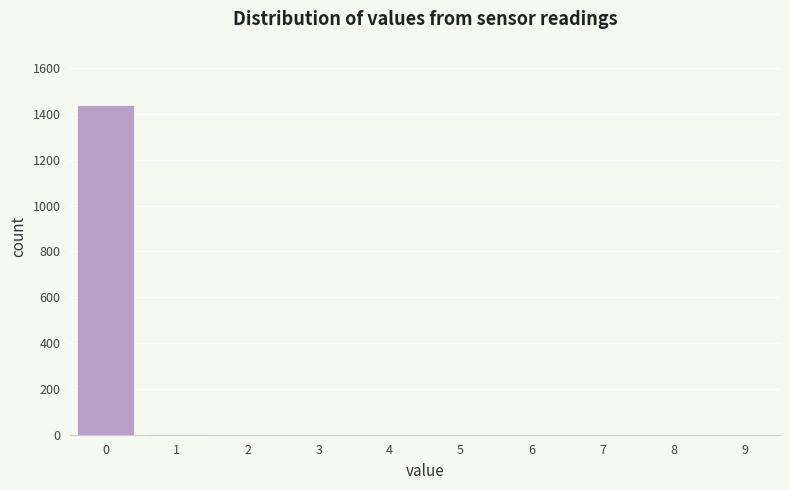

What is the maximum value shown in the chart?

1439